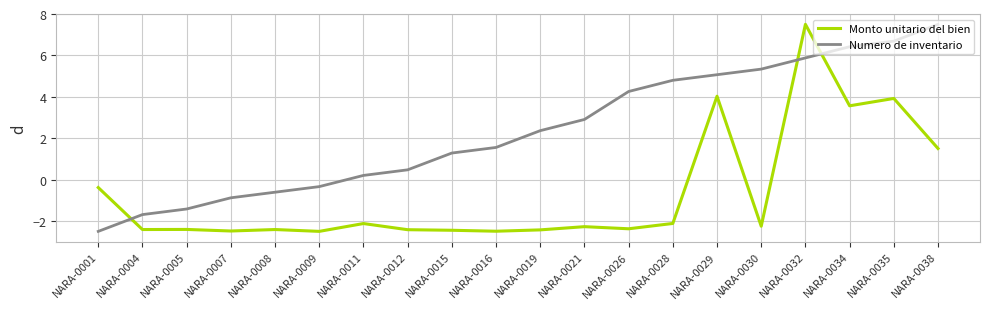

What is the difference between the second highest and second lowest values in the Monto unitario del bien series?

6.5